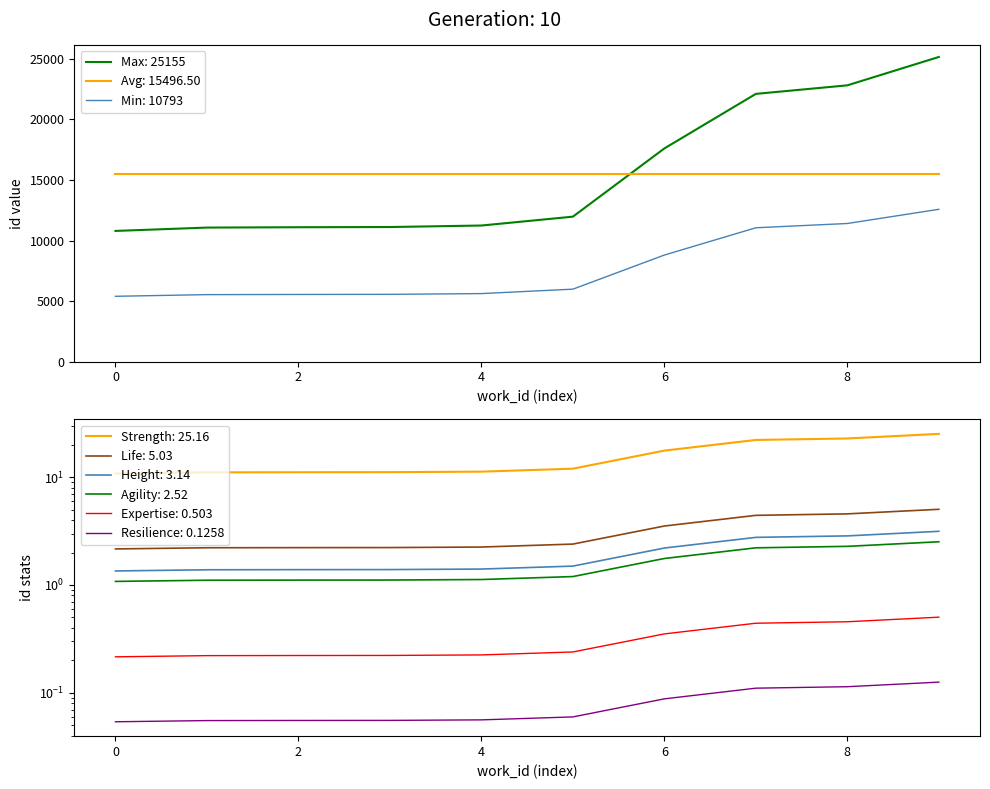

What is the lowest value of the Min: 10793 series?

5396.5